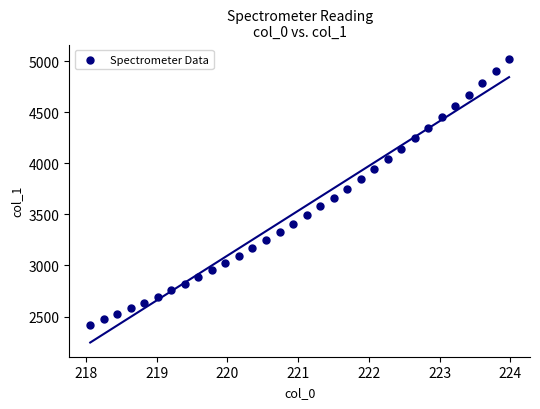

What is the range of X values (max minus min)?

5.9